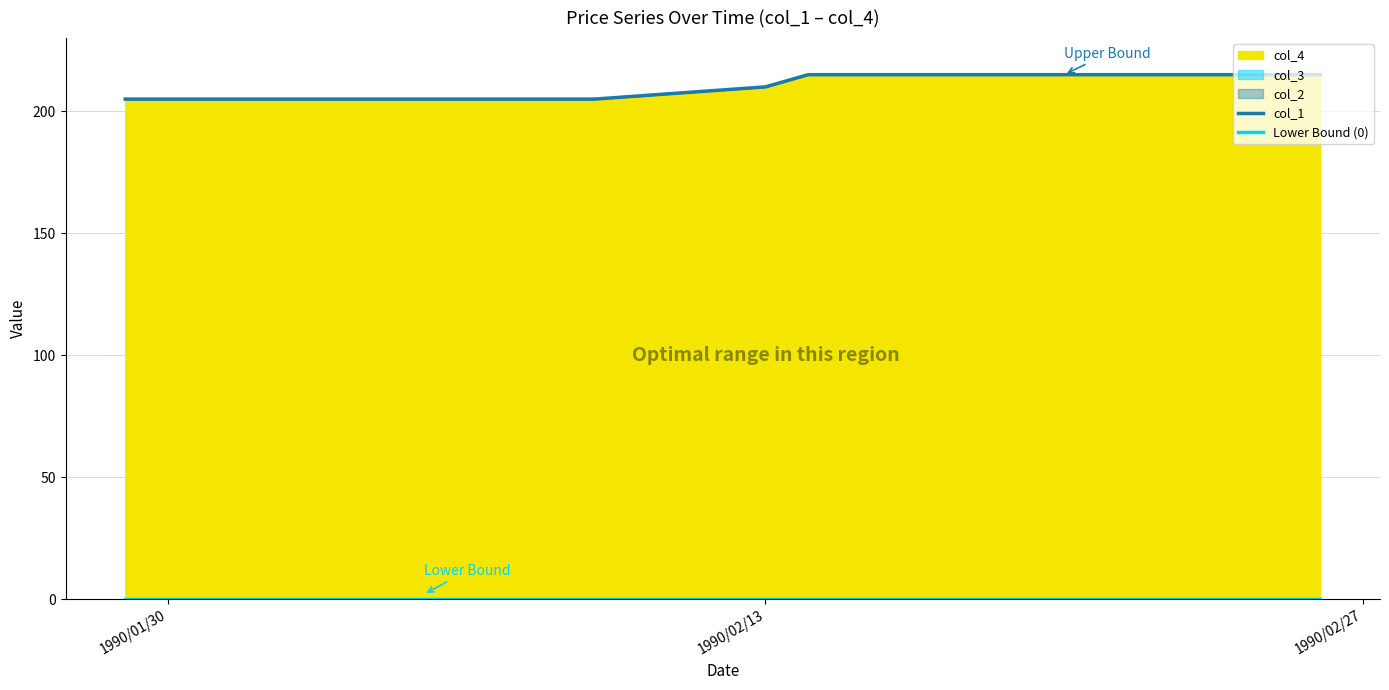

Which series has the widest spread of values?

col_1